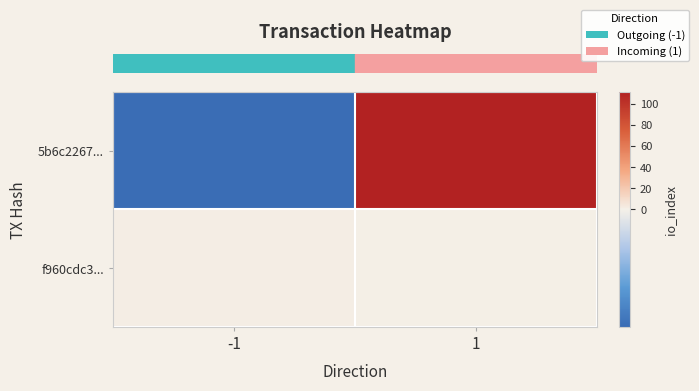

Count the number of categories in the chart.

2